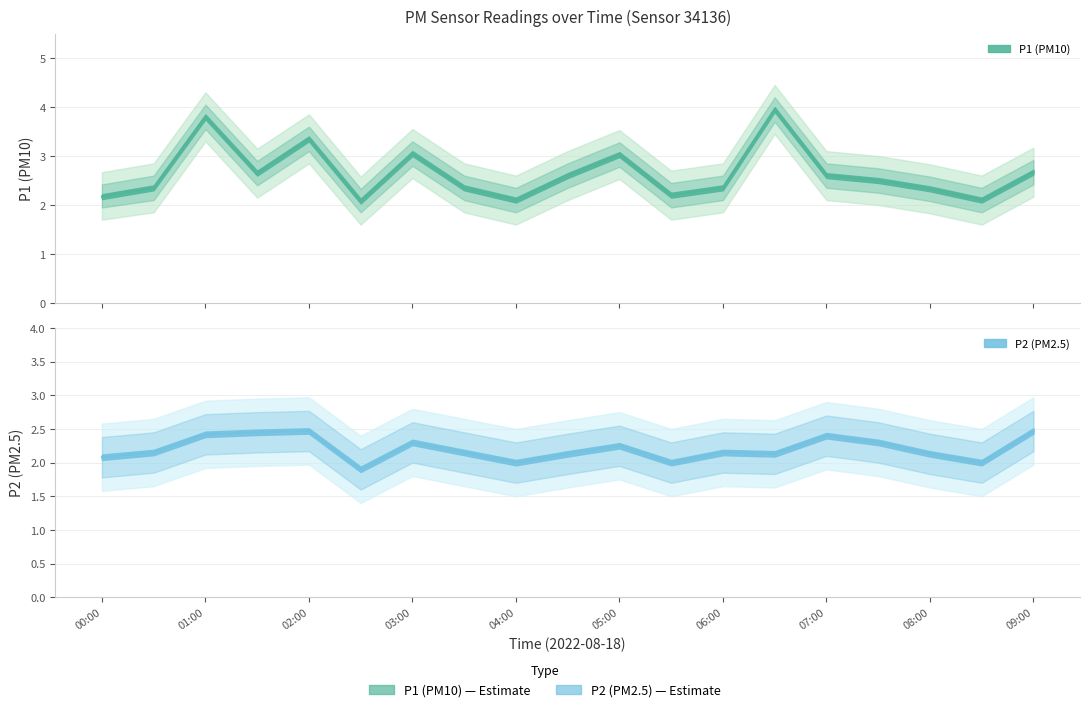

At which category does P1 reach its first local valley?

01:30